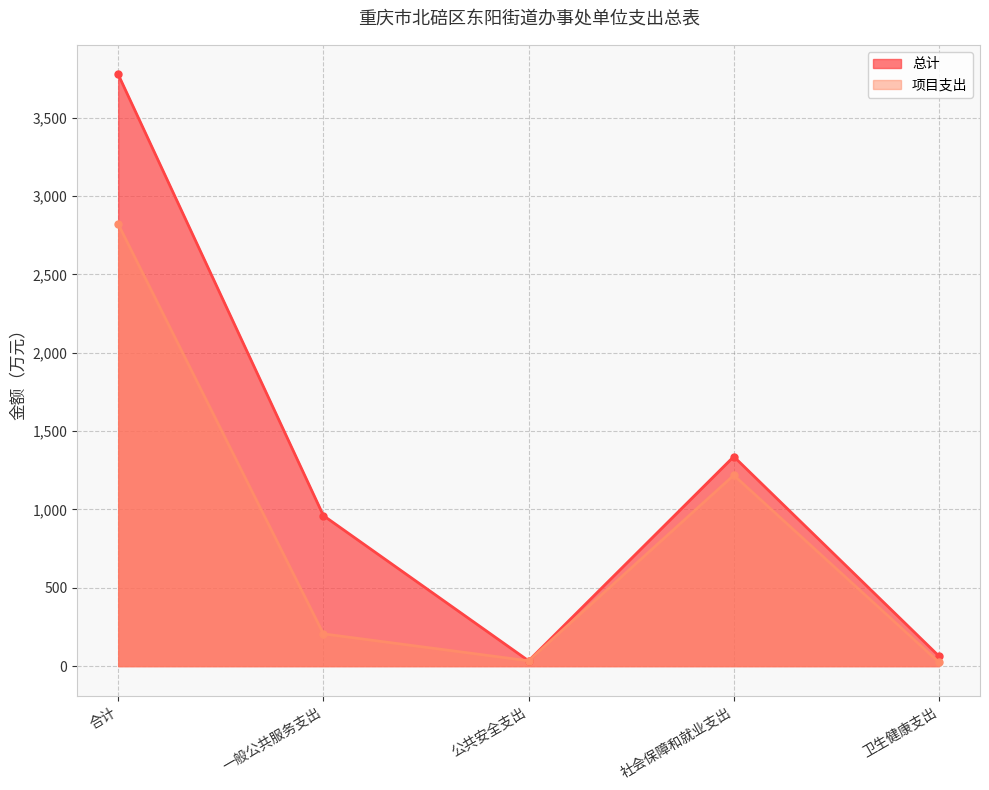

At how many categories does at least one series exceed 3171?

1